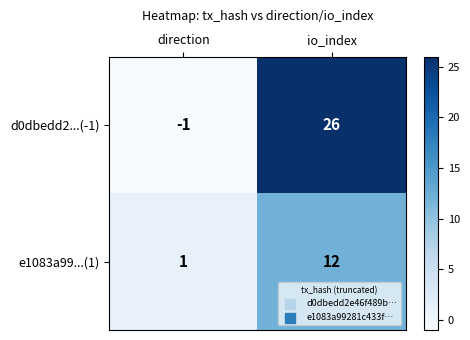

Is it true that d0dbedd2...(-1) equals 43 at io_index?

False